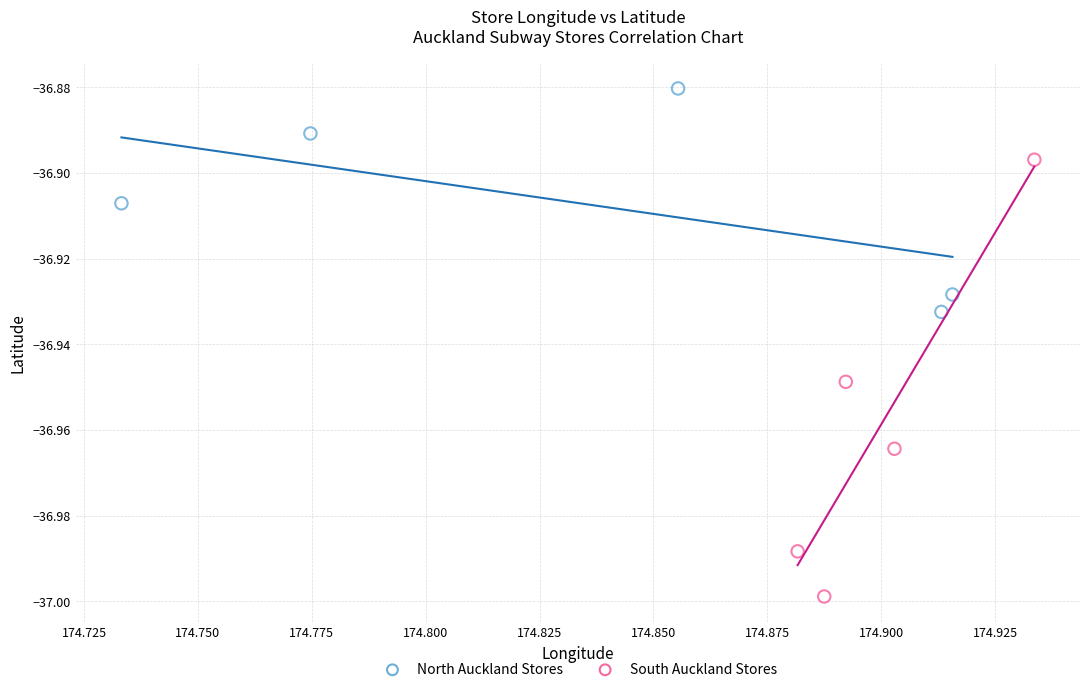

Which series has the widest spread of Y values?

South Auckland Stores